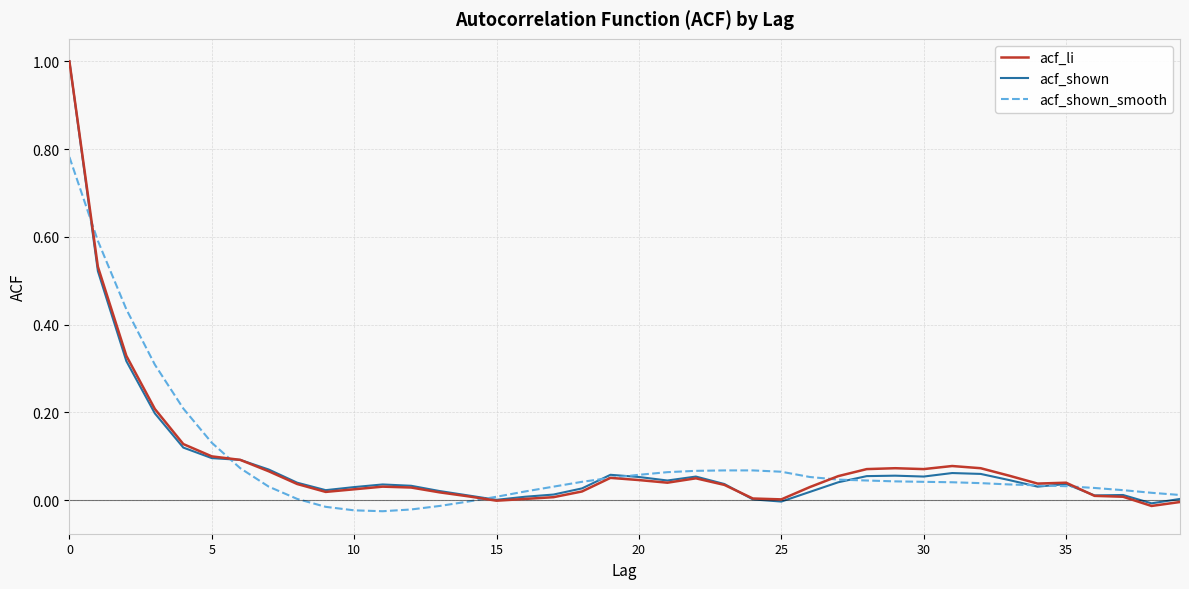

What is the greatest value displayed?

1.0